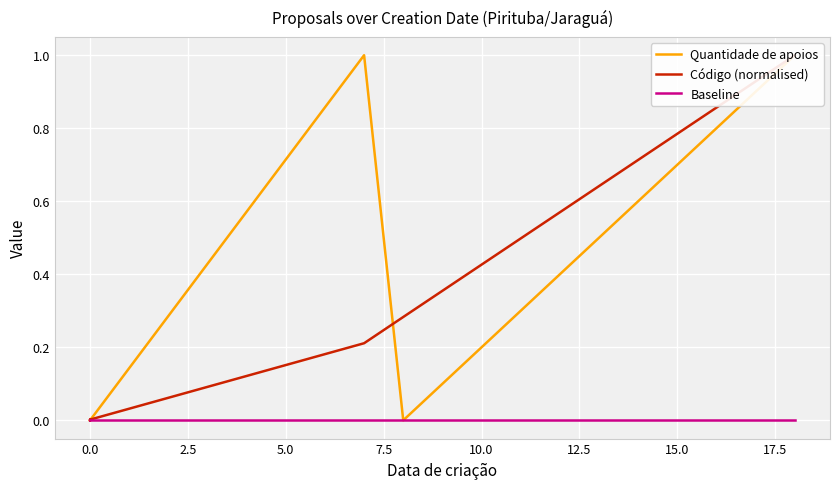

True or false: Quantidade de apoios and Baseline intersect in this chart.

False